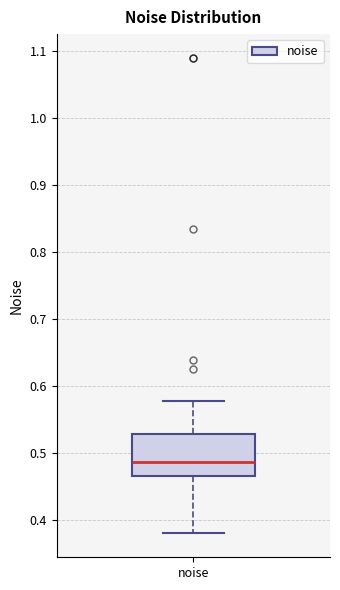

Where does the median line of the box for noise sit on the y-axis? The values are not printed on the chart, so give them approximately, as read against the axis.

0.49